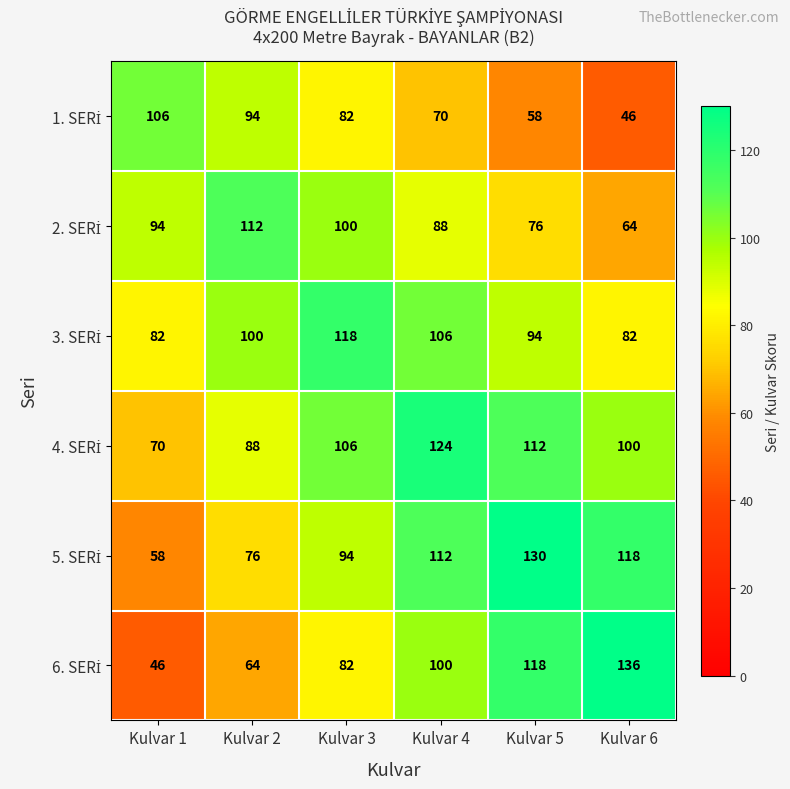

What is the spread (max minus min) of values at Kulvar 3?

36